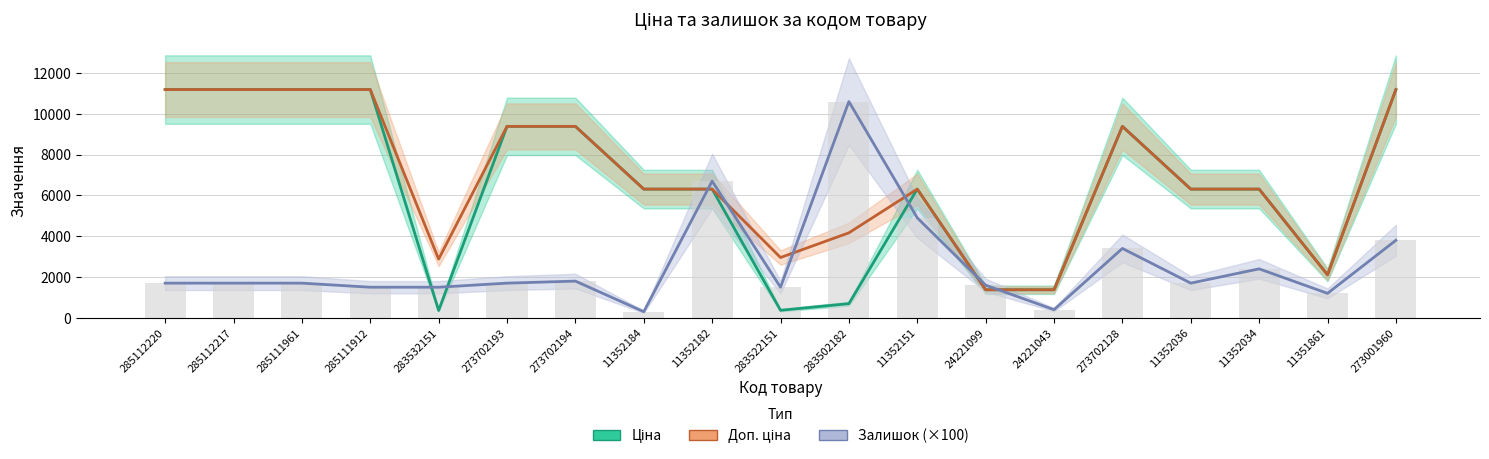

The Доп. ціна series shows 10386.2 at 11352034. True or false?

False